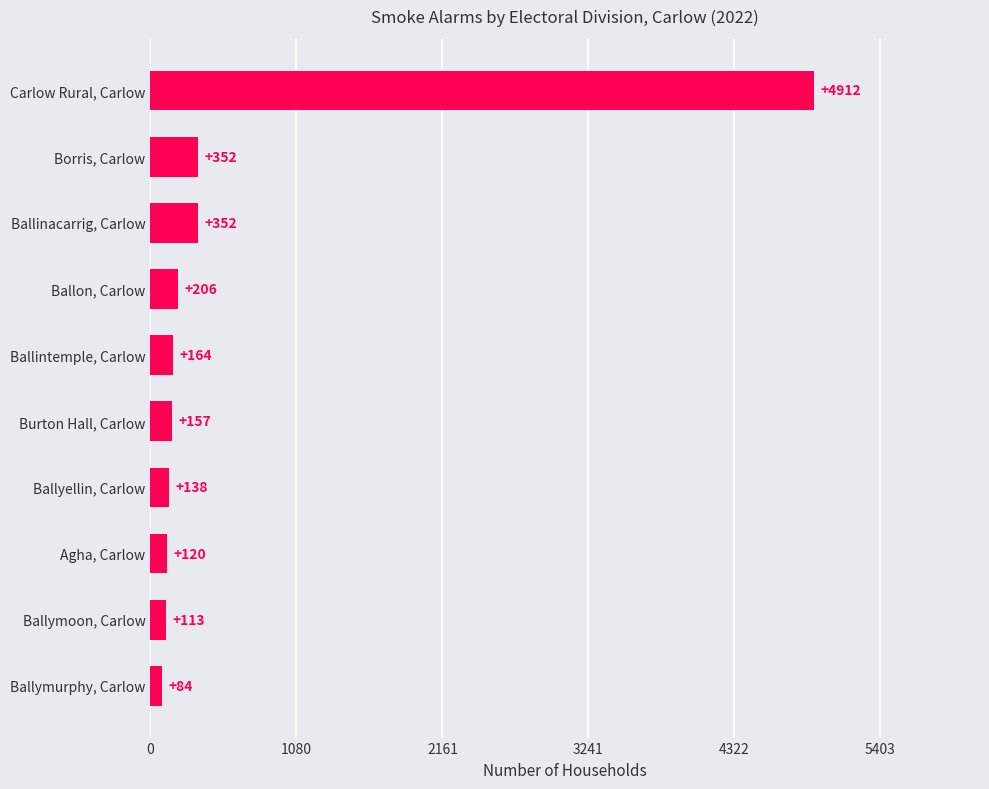

Which label corresponds to the largest value in the chart?

Carlow Rural, Carlow